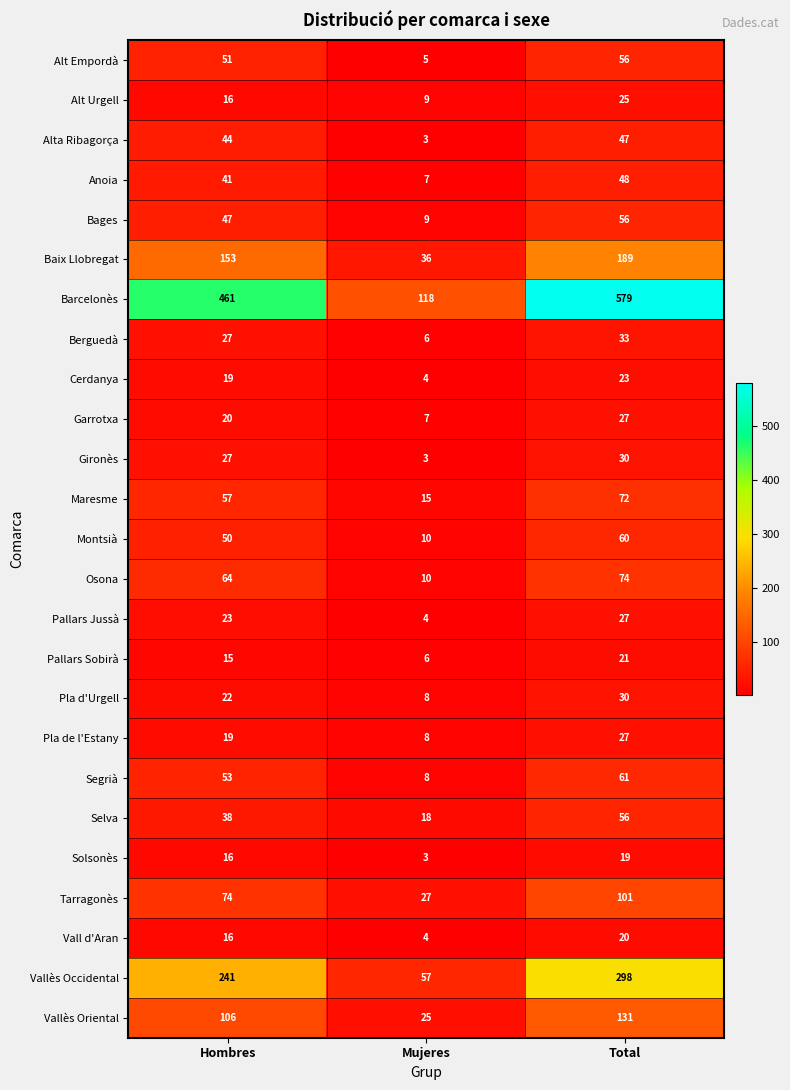

Is it true that Alta Ribagorça equals 3 at Mujeres?

True